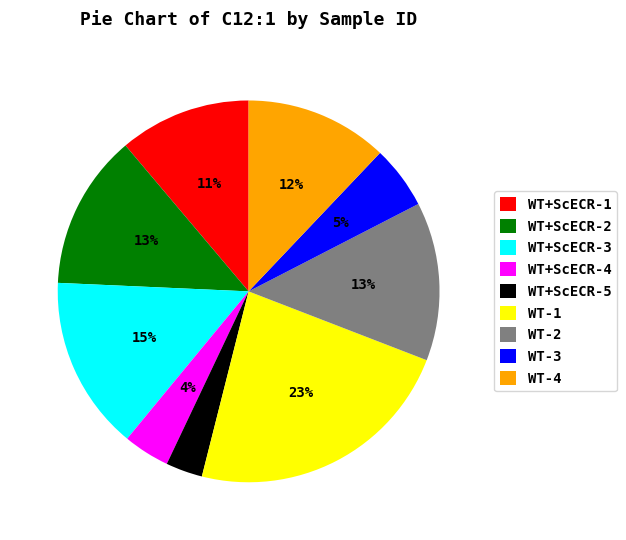

How many segments does this pie chart have?

9